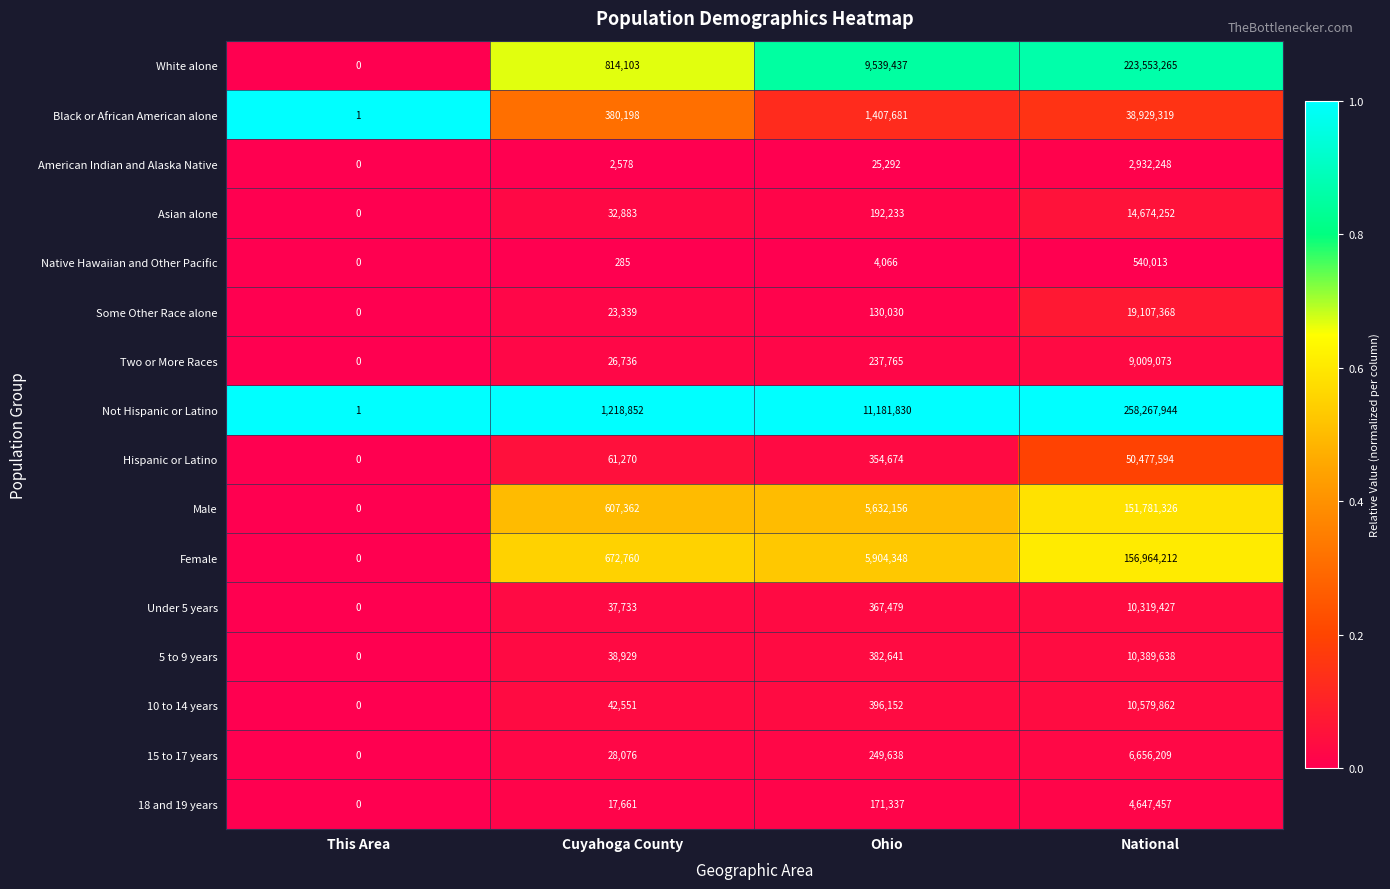

Rank the series at National from lowest to highest value.

Native Hawaiian and Other Pacific, American Indian and Alaska Native, 18 and 19 years, 15 to 17 years, Two or More Races, Under 5 years, 5 to 9 years, 10 to 14 years, Asian alone, Some Other Race alone, Black or African American alone, Hispanic or Latino, Male, Female, White alone, Not Hispanic or Latino